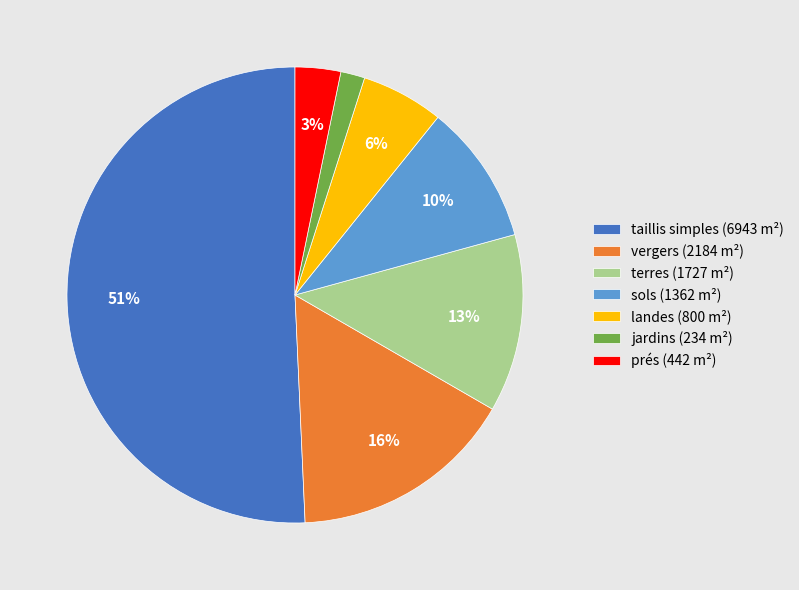

How many segments does this pie chart have?

7